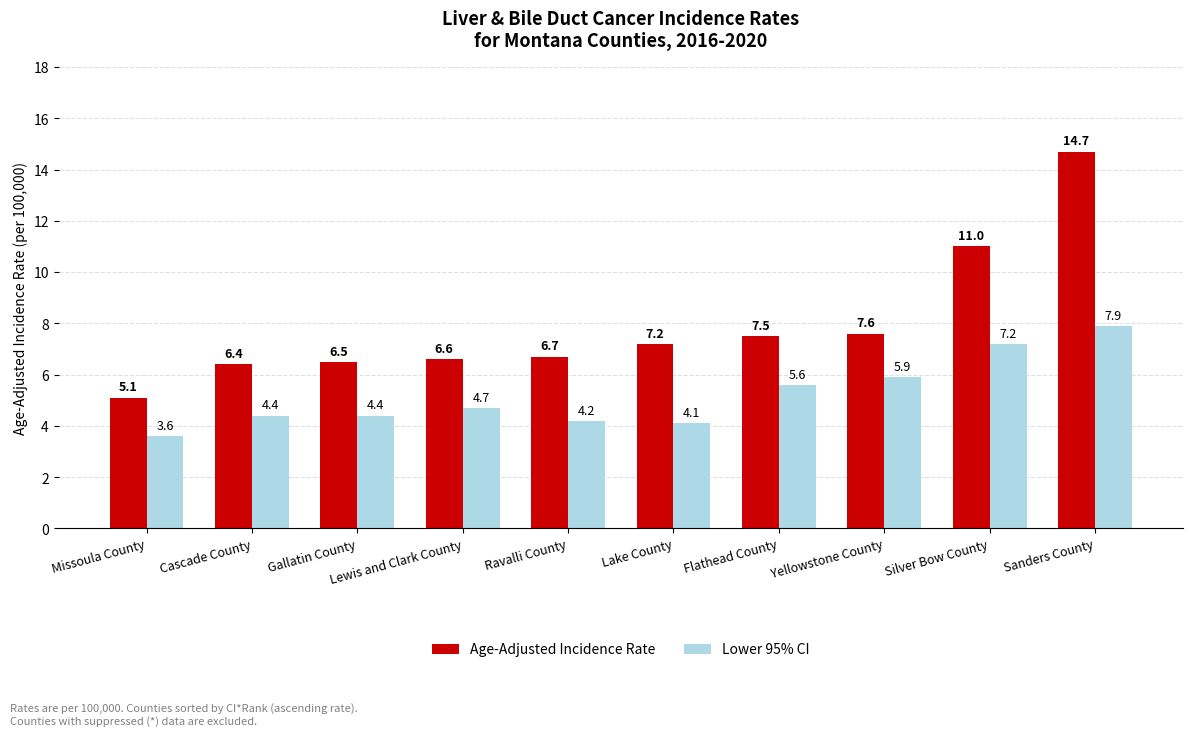

What is the sum of the Age-Adjusted Incidence Rate values at Sanders County and Lake County?

21.9